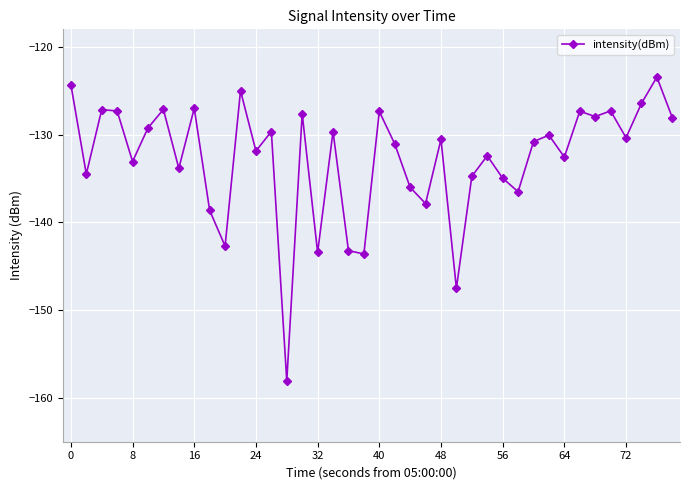

What is the minimum value shown in the chart?

-158.1